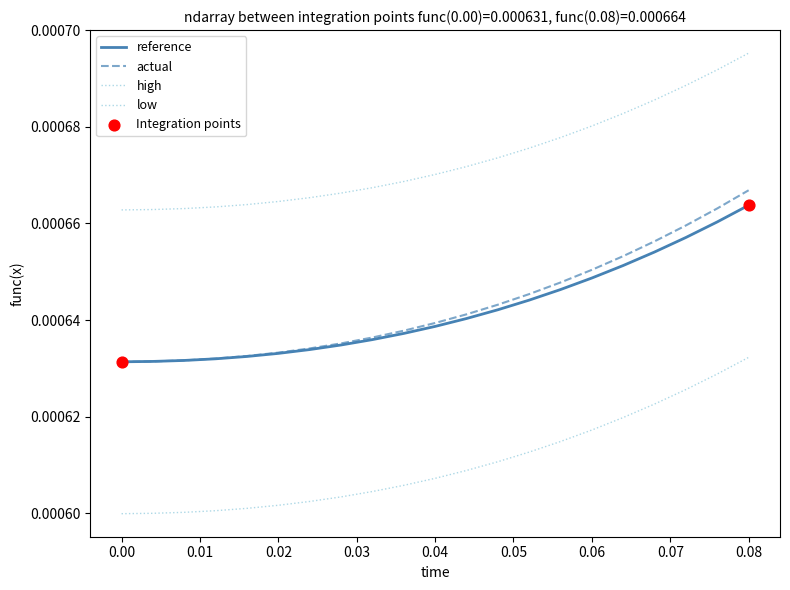

Which series has the largest total across all categories?

high